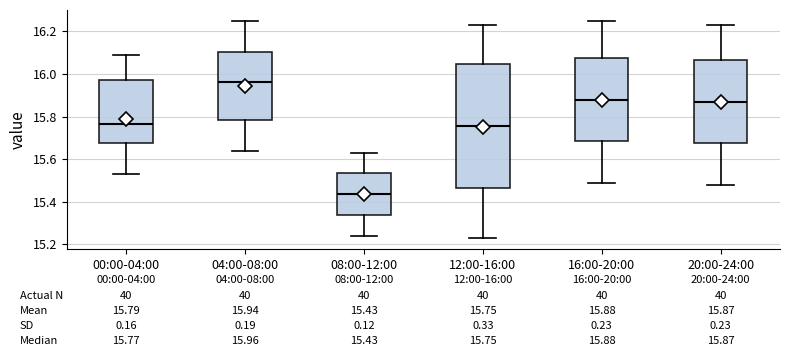

Which box is the tallest, from its lower edge to its upper edge?

12:00-16:00